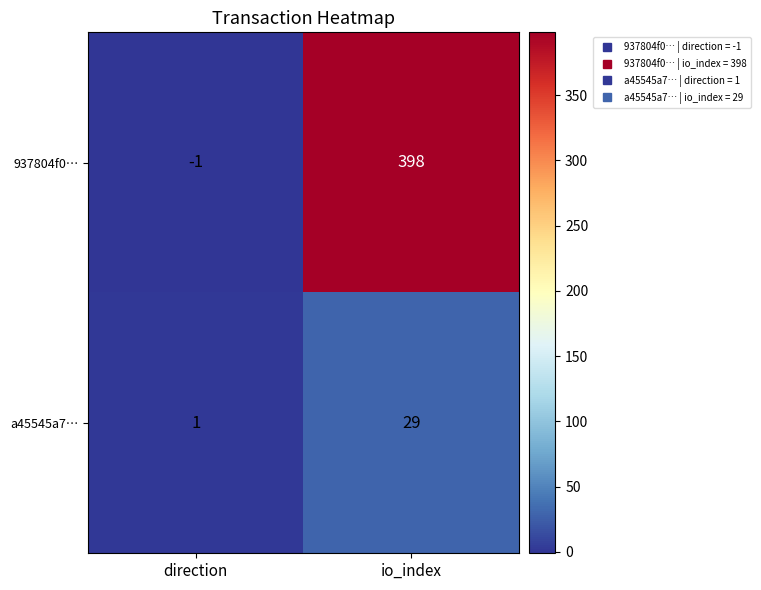

Count the number of data series in this chart.

2